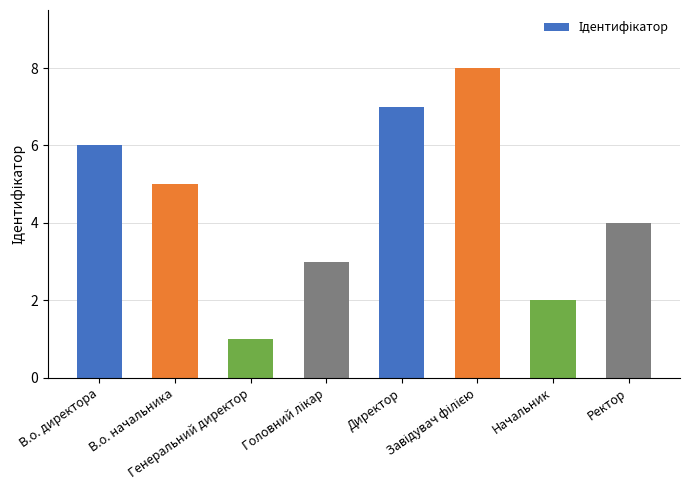

Approximately how many times larger is the value at В.о. начальника compared to Генеральний директор?

5.0